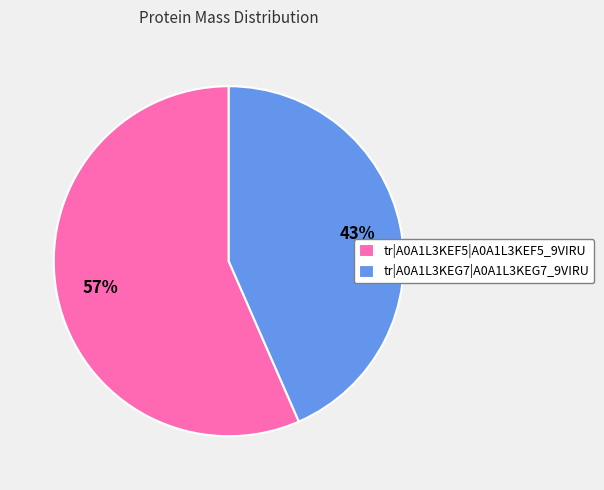

Which category accounts for the majority?

tr|A0A1L3KEF5|A0A1L3KEF5_9VIRU